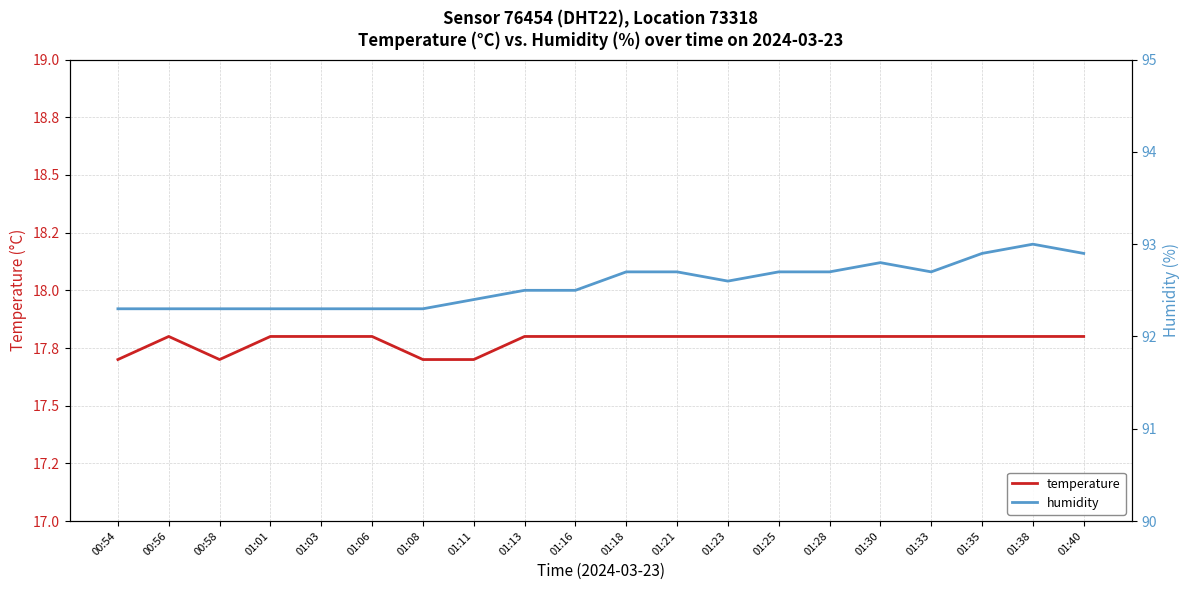

In humidity, how many points are lower than both neighbors (excluding endpoints)?

2